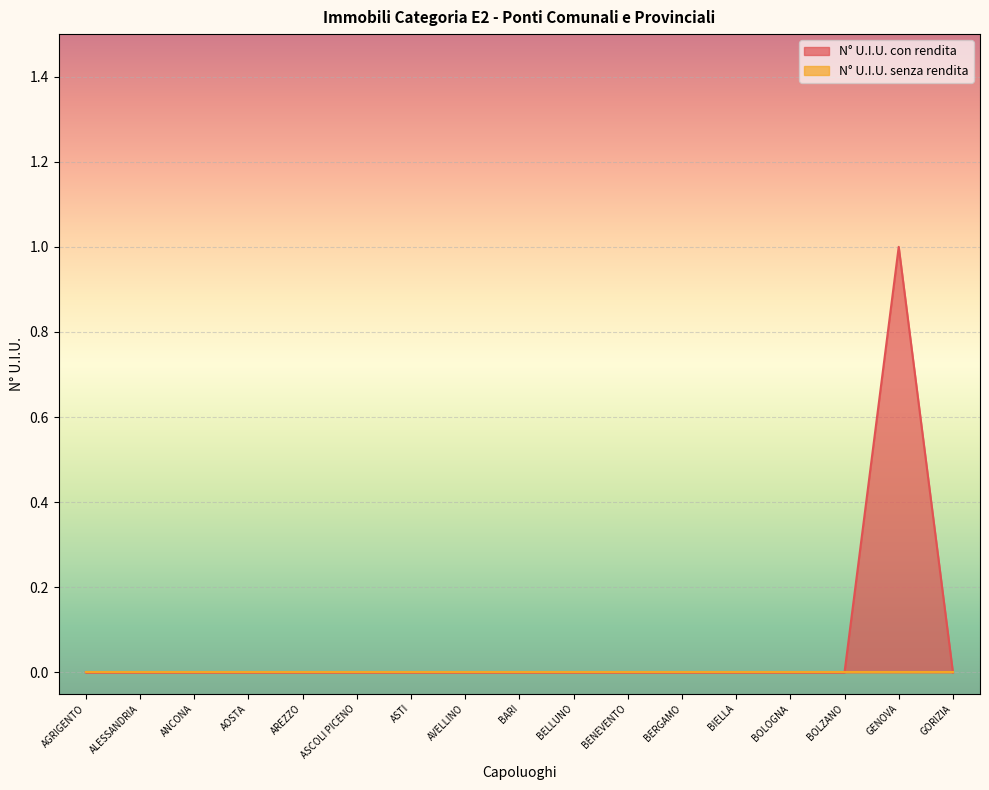

Is it true that the value at BOLOGNA is 0?

True